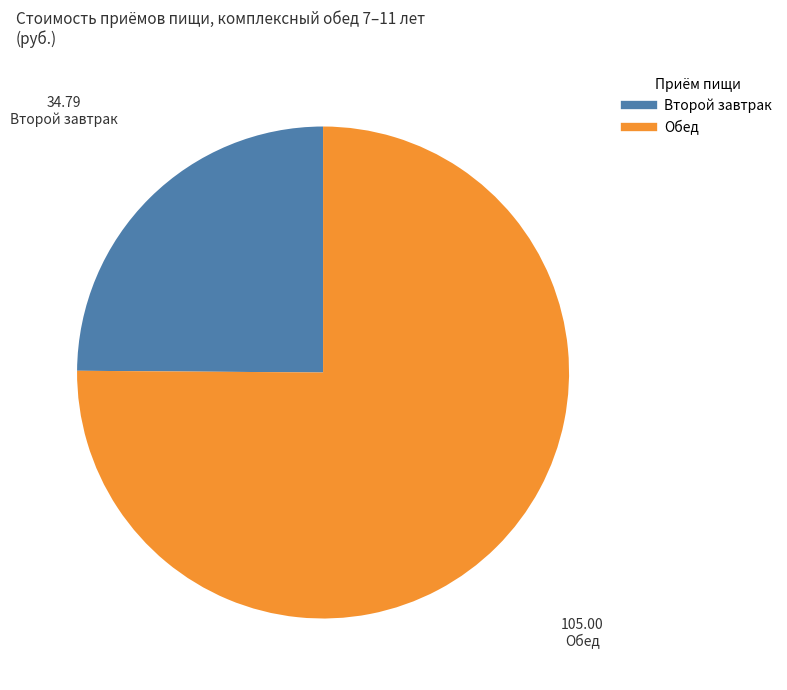

What is the majority slice?

Обед